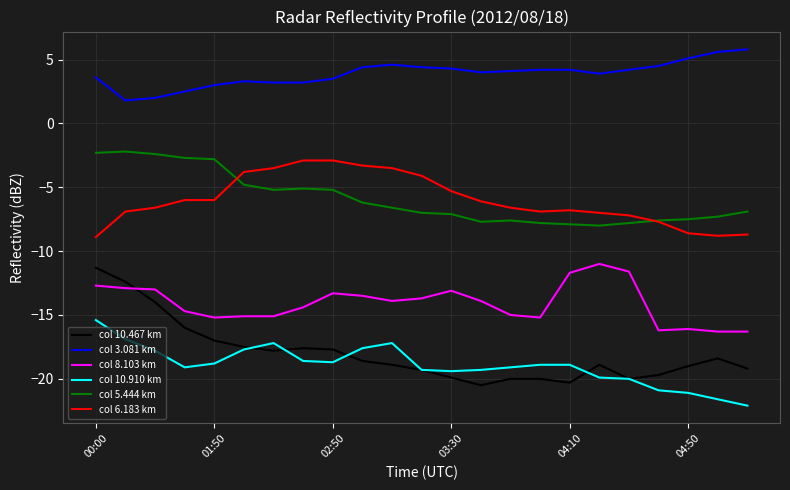

True or false: col 10.910 km and col 6.183 km intersect in this chart.

False